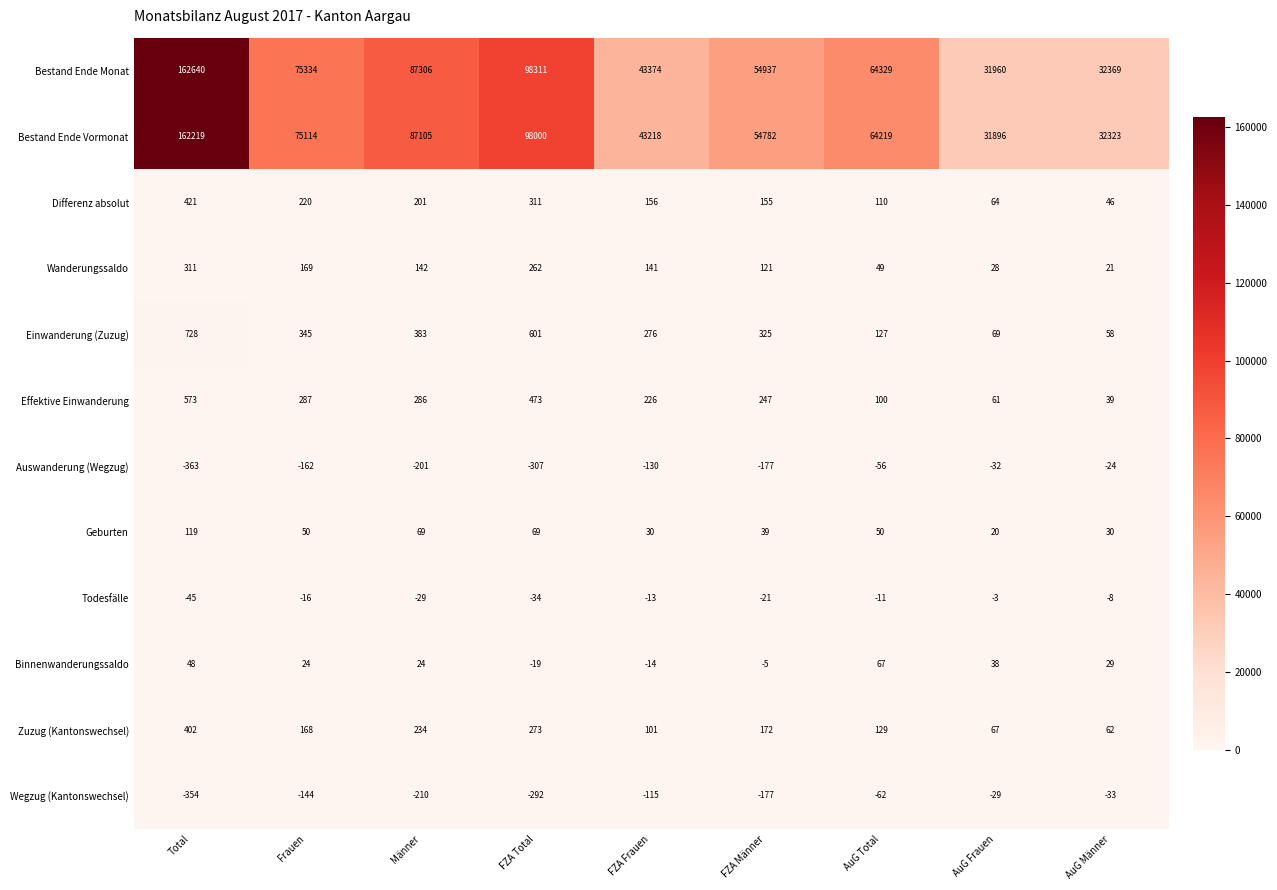

Is the value of Auswanderung (Wegzug) at AuG Männer greater than the value of Wegzug (Kantonswechsel) at AuG Total?

Yes